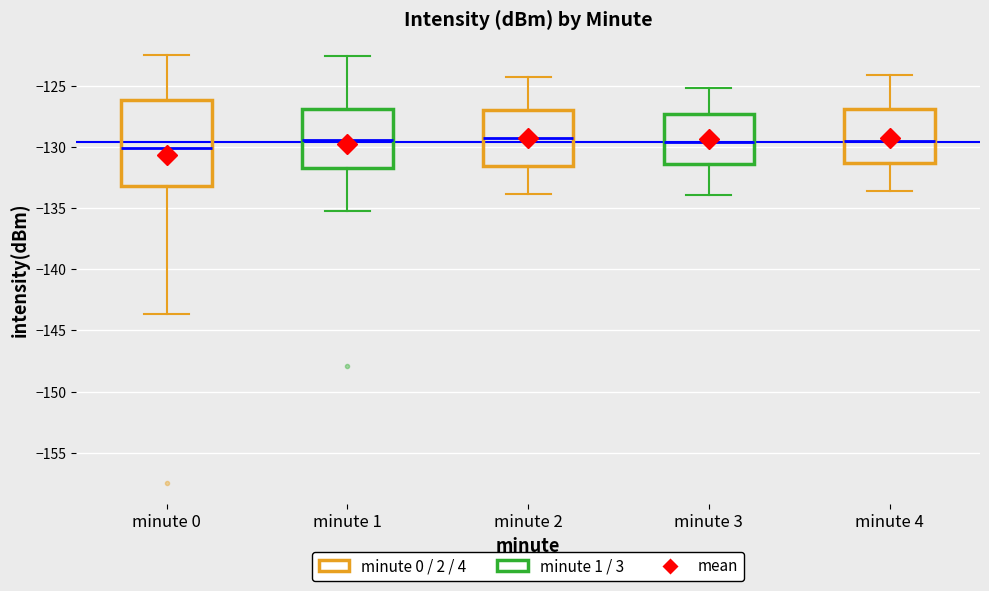

Reading left to right, transcribe this box plot: for each box, give where its median line is, the range the box spans, and where its two whiskers end, as read against the y-axis. The values are not printed on the chart, so give them approximately, as read against the axis.

minute 0: median -130.0, box -133.0 to -126.0, whiskers -143.5 to -122.5
minute 1: median -129.5, box -131.5 to -127.0, whiskers -135.0 to -122.5
minute 2: median -129.0, box -131.5 to -127.0, whiskers -134.0 to -124.0
minute 3: median -129.5, box -131.5 to -127.0, whiskers -134.0 to -125.0
minute 4: median -129.5, box -131.0 to -127.0, whiskers -133.5 to -124.0